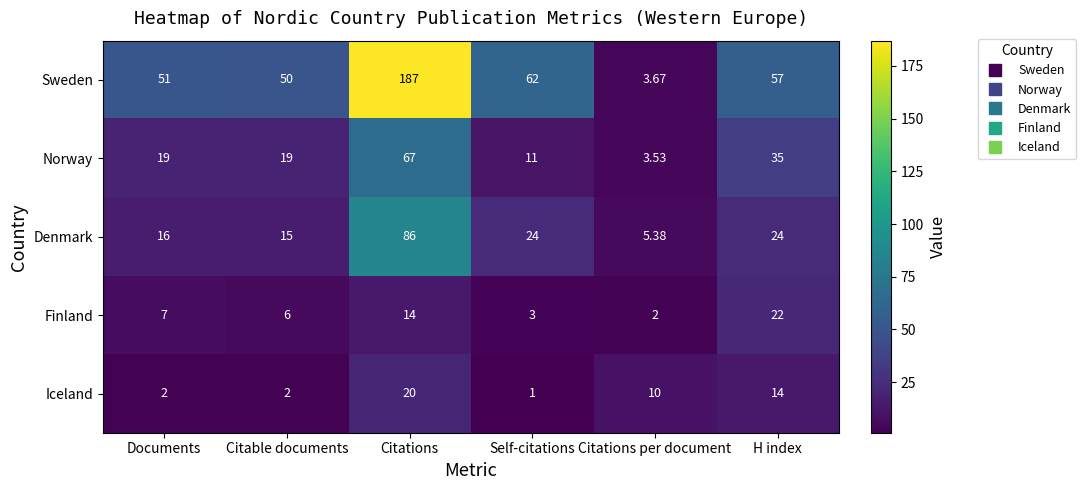

Where is Finland nearest to the value 12?

Citations